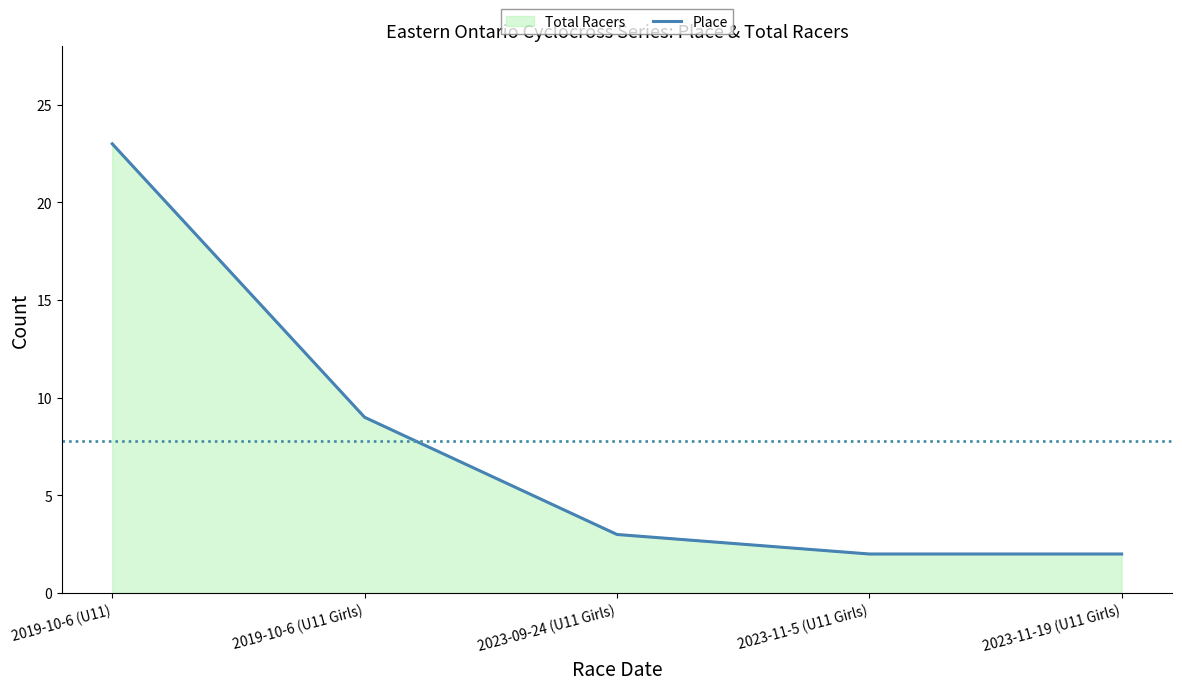

Which has a higher value, 2023-11-19 (U11 Girls) or 2023-09-24 (U11 Girls)?

2023-09-24 (U11 Girls)